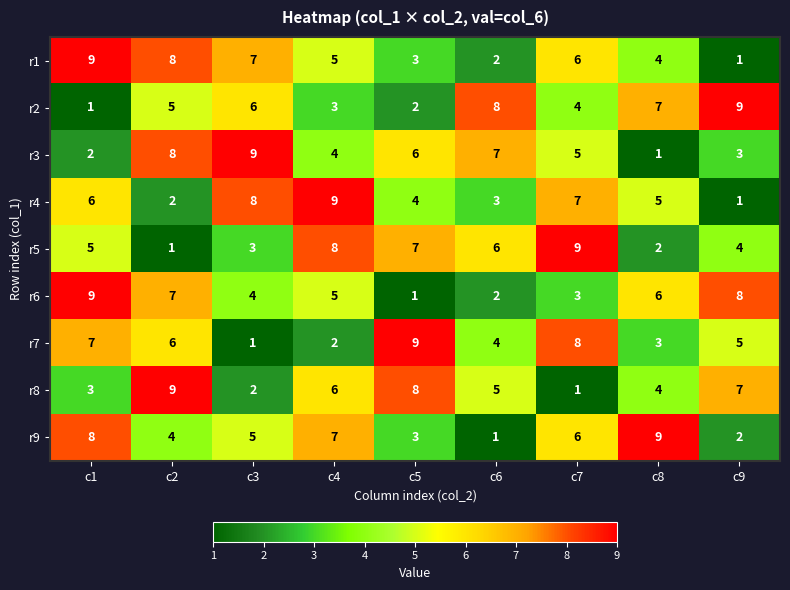

Is it true that r7 equals 1 at c3?

True